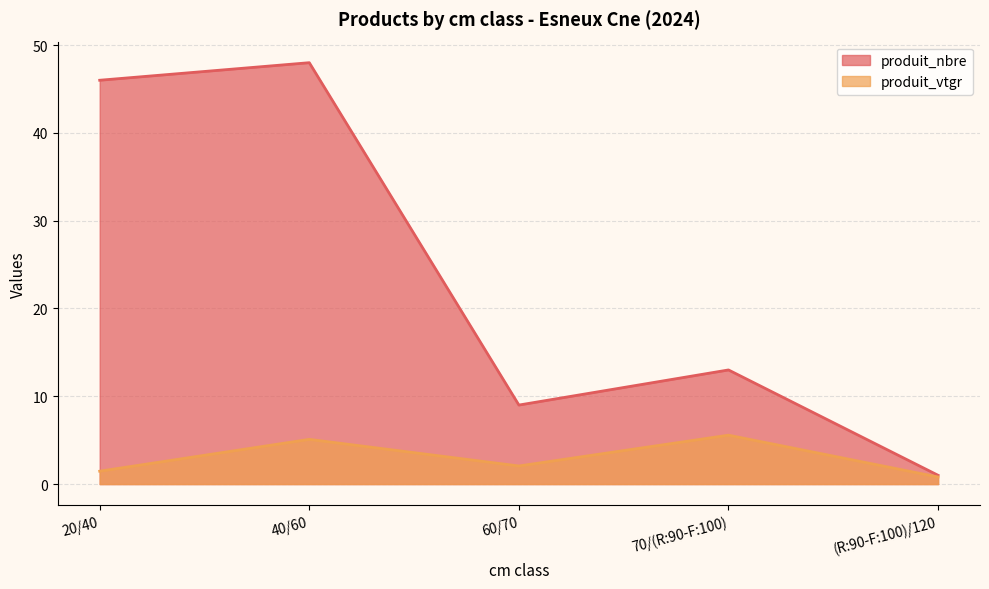

What position from the left is 40/60?

2